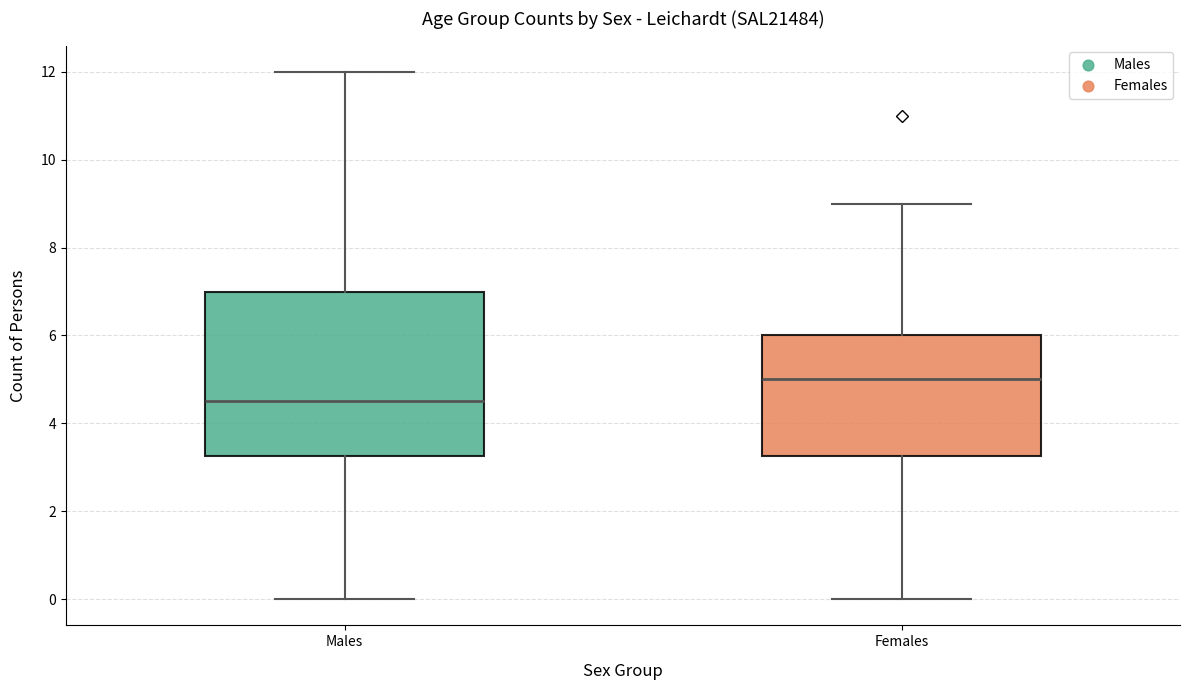

Comparing the boxes themselves (not the whiskers), which one is the tallest?

Males